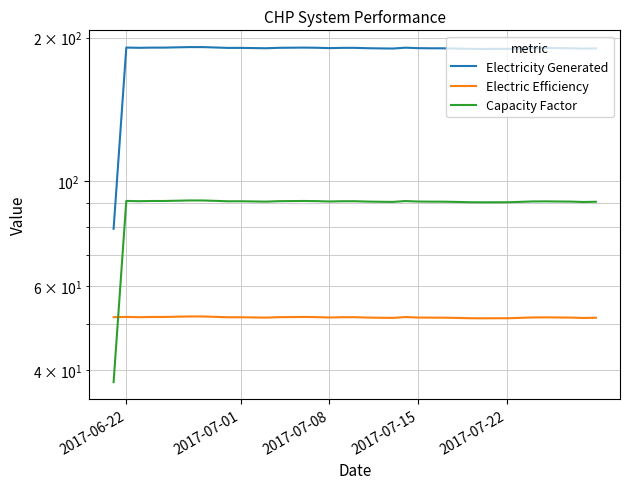

Count the number of categories in the chart.

39